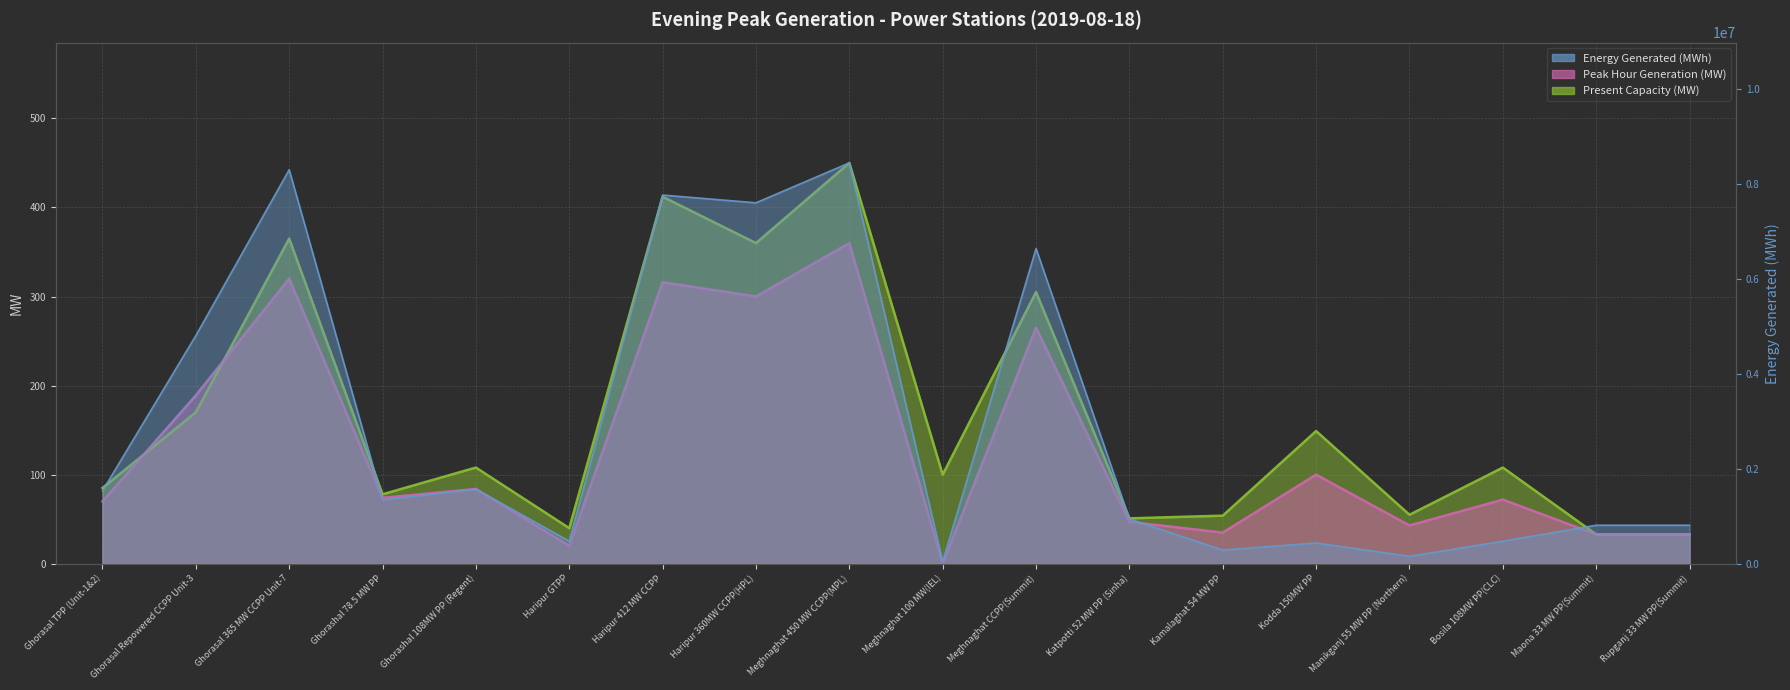

How many values in the Peak Hour Generation (MW) series are below 74?

9